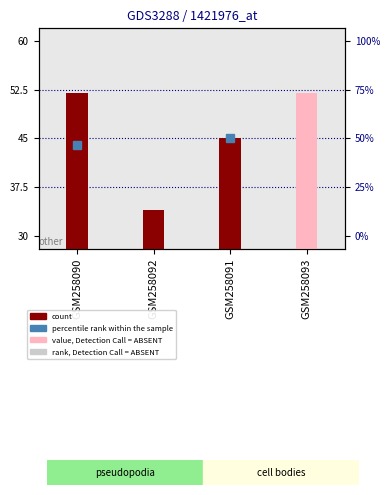

What is the smallest value displayed?

34